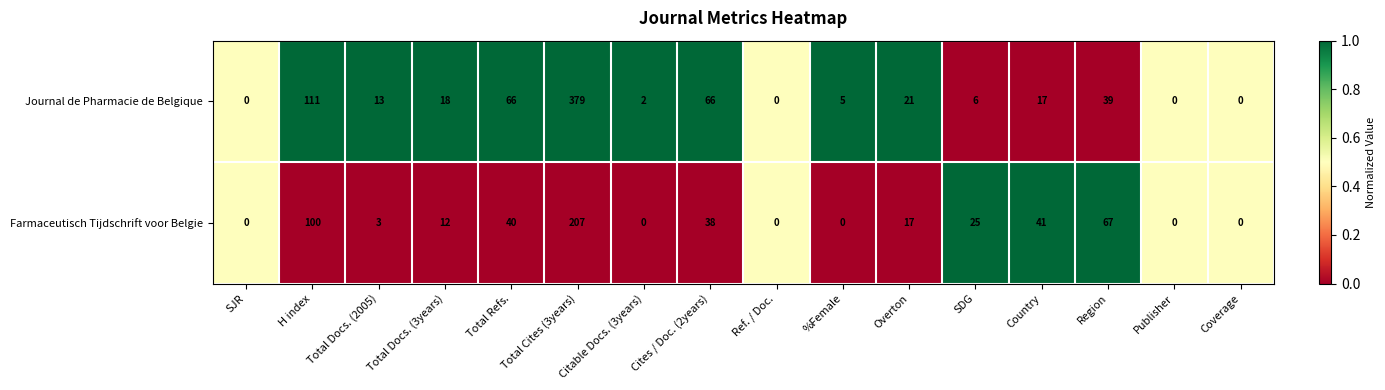

At which label does Journal de Pharmacie de Belgique reach its peak?

Total Cites (3years)